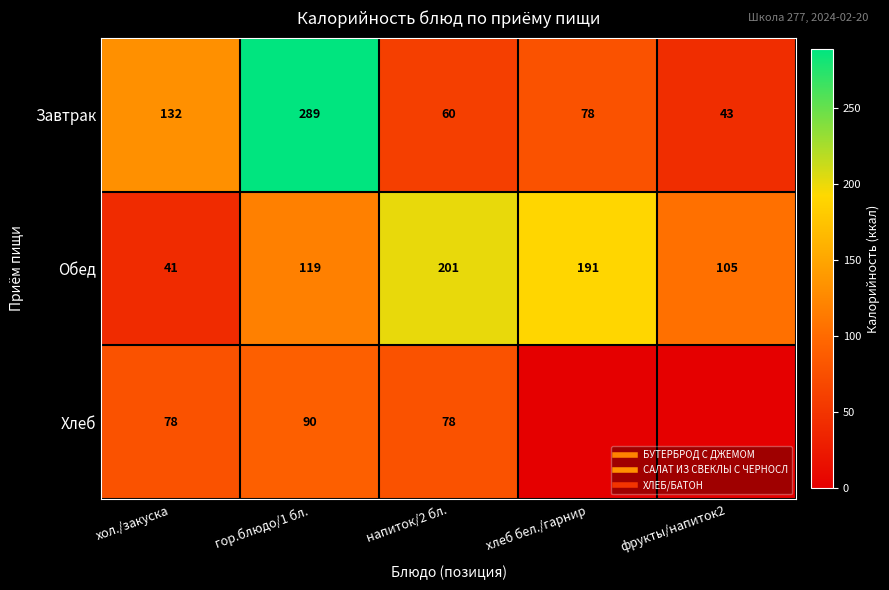

Is it true that Обед equals 12.8 at хол./закуска?

False